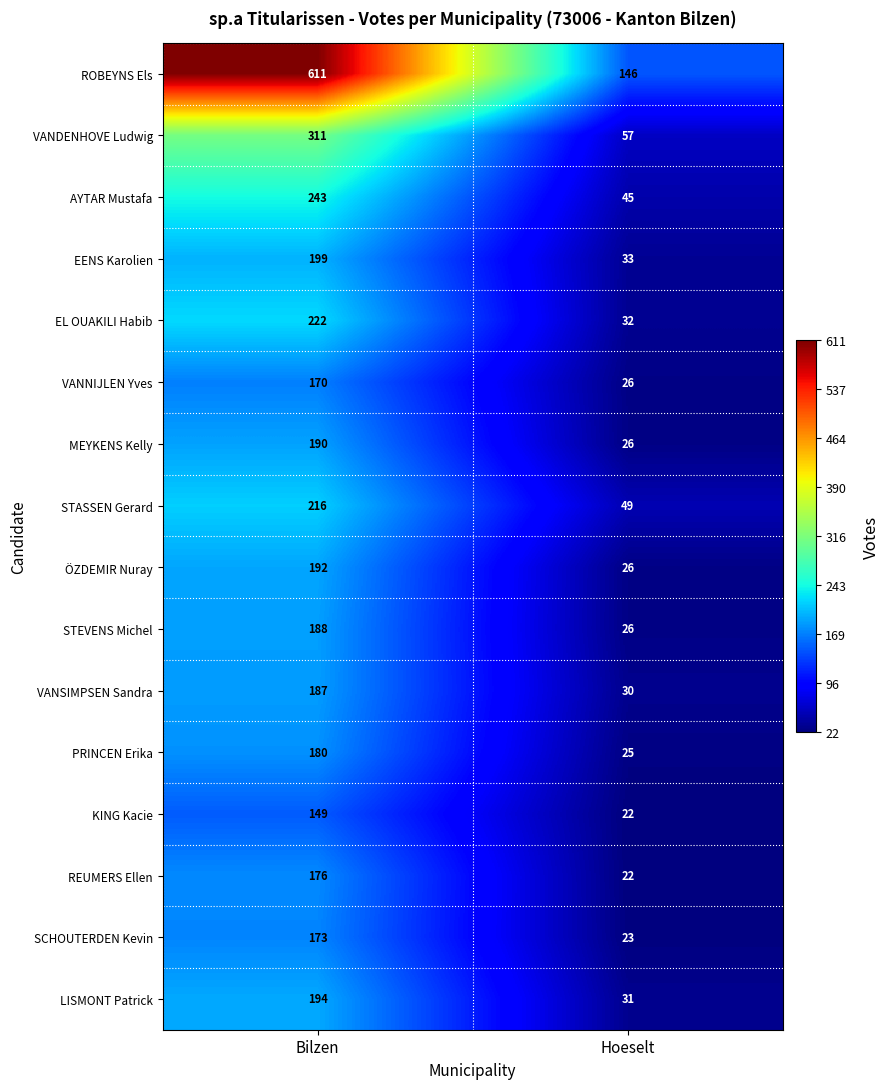

What is the sum of all STASSEN Gerard values?

265